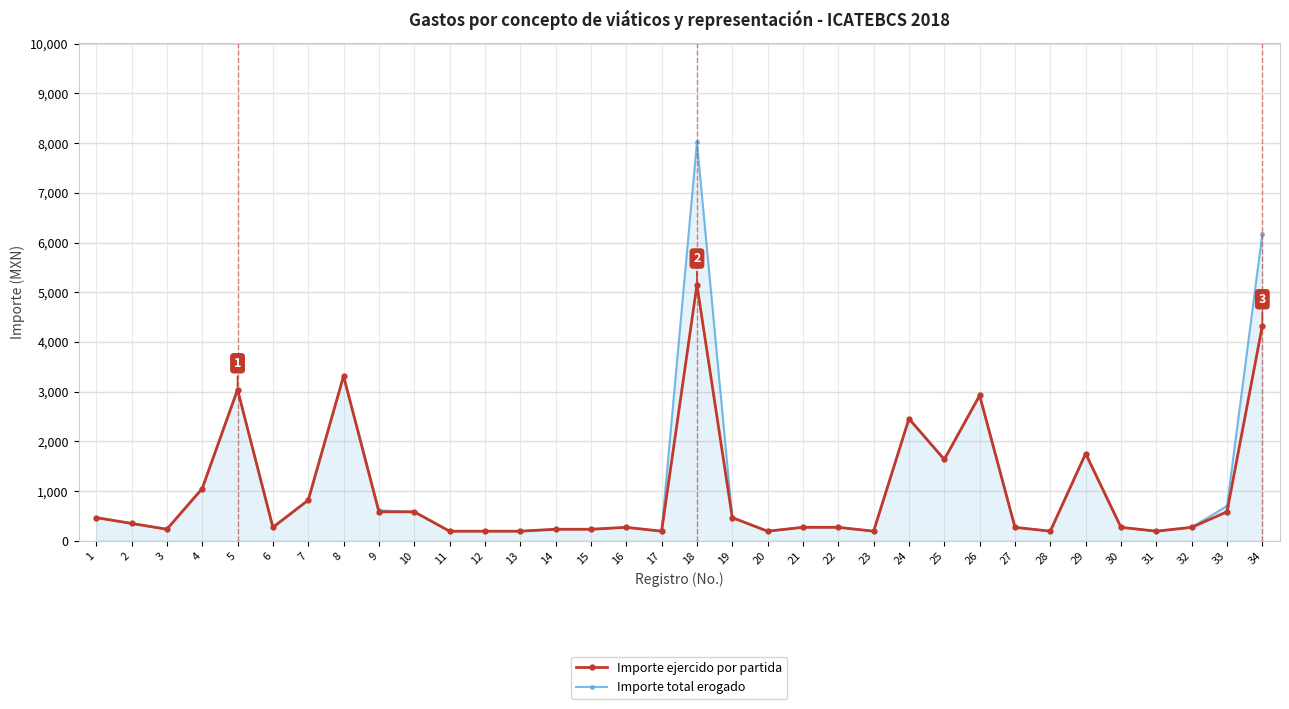

At which label does Importe ejercido por partida reach its peak?

18